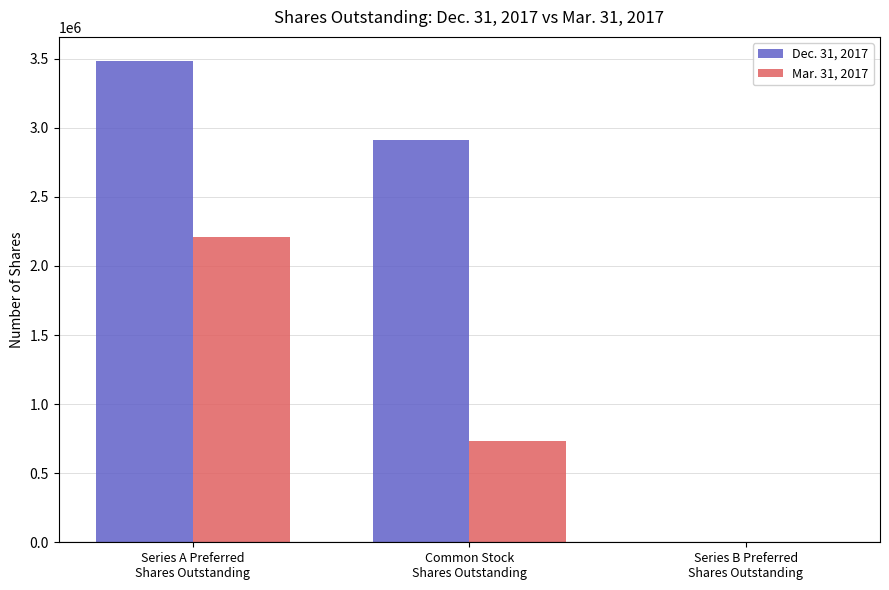

What is the greatest value displayed?

3483923